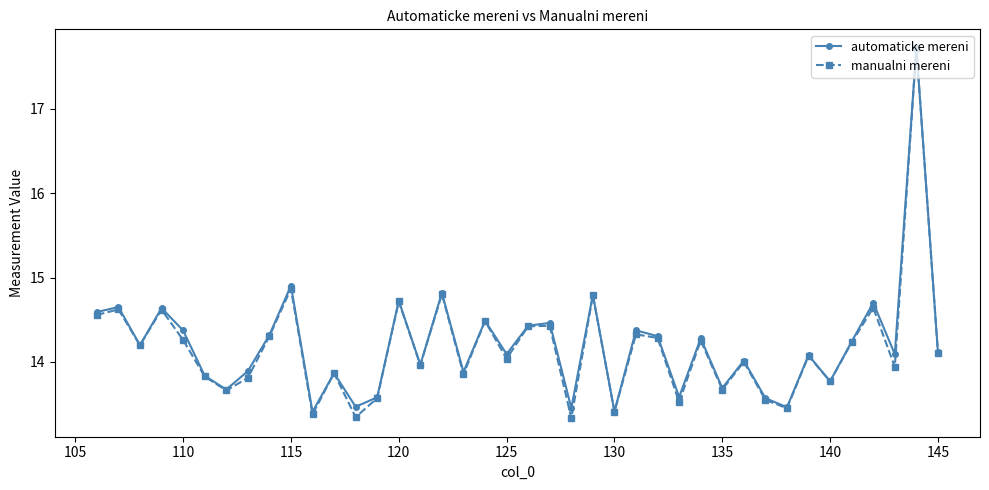

What is the highest value of the manualni mereni series?

17.7